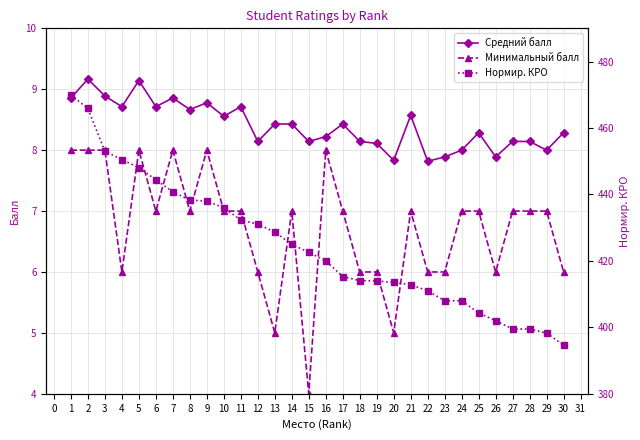

What is the lowest value of the Средний балл series?

7.8